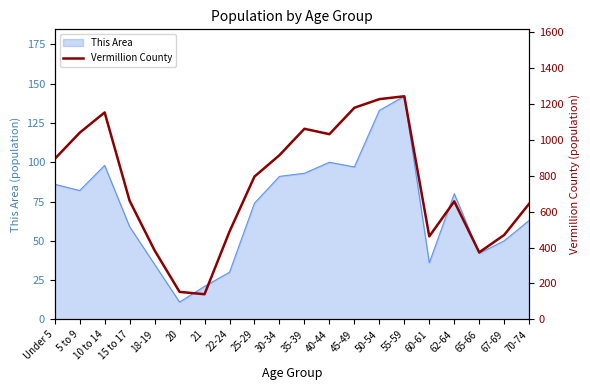

What is the greatest value displayed?

1242